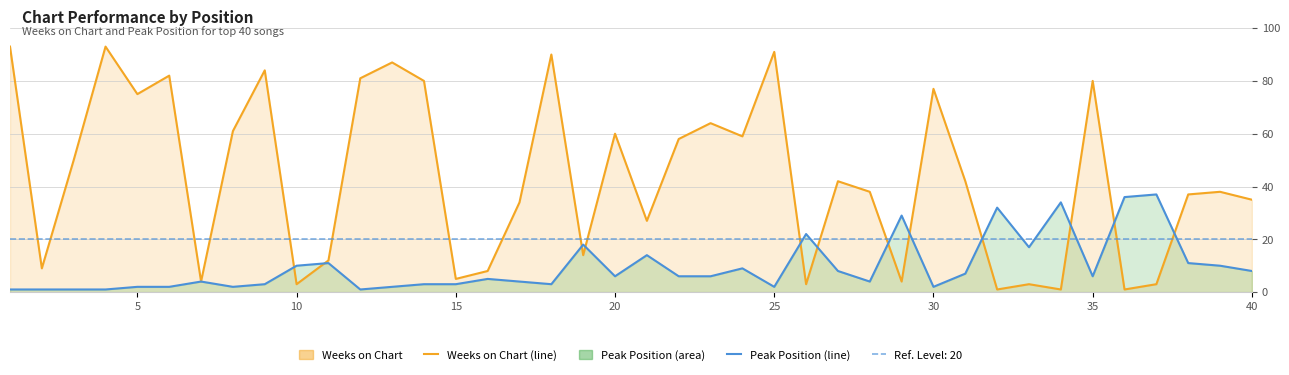

True or false: Peak Position and Weeks on Chart intersect in this chart.

True